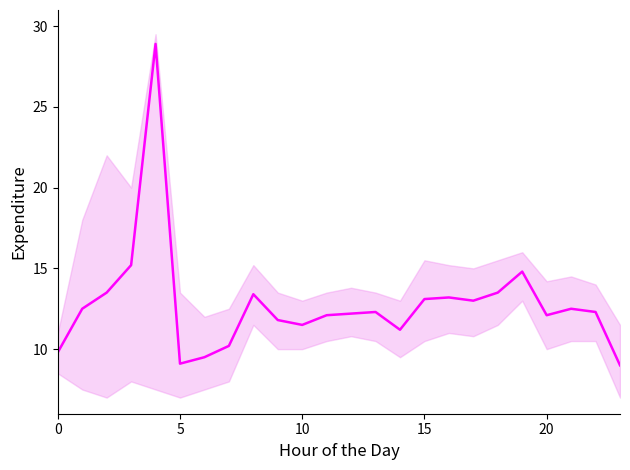

What is the sum of the values at 22 and 16?

25.5